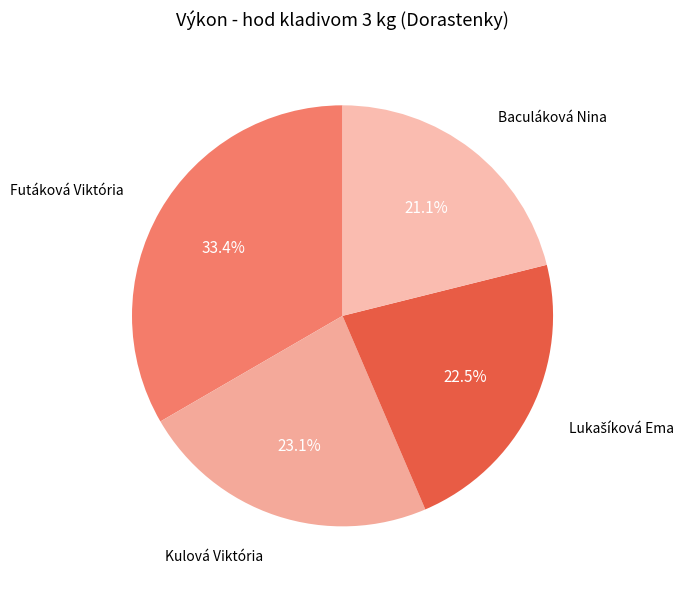

Which slice is the smallest?

Baculáková Nina